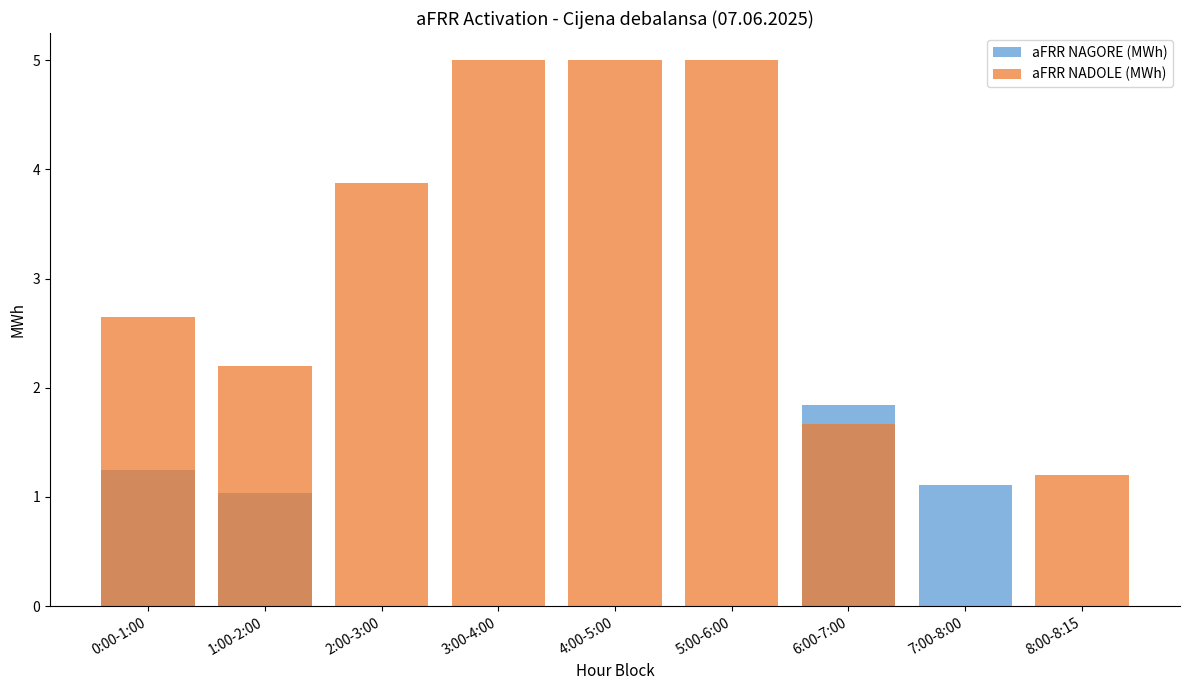

What is the difference between the highest and lowest values at 3:00-4:00?

5.0